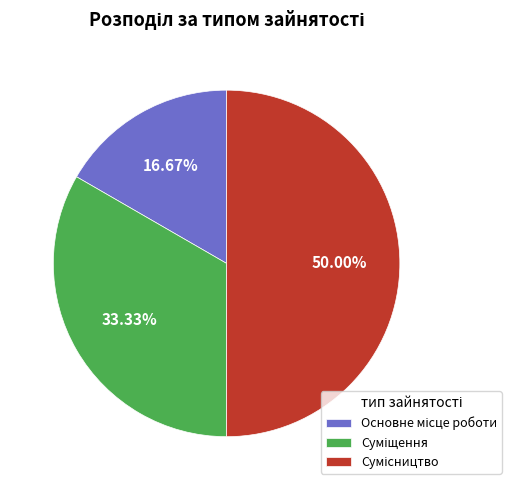

Rank the categories by value from lowest to highest.

Основне місце роботи, Суміщення, Сумісництво